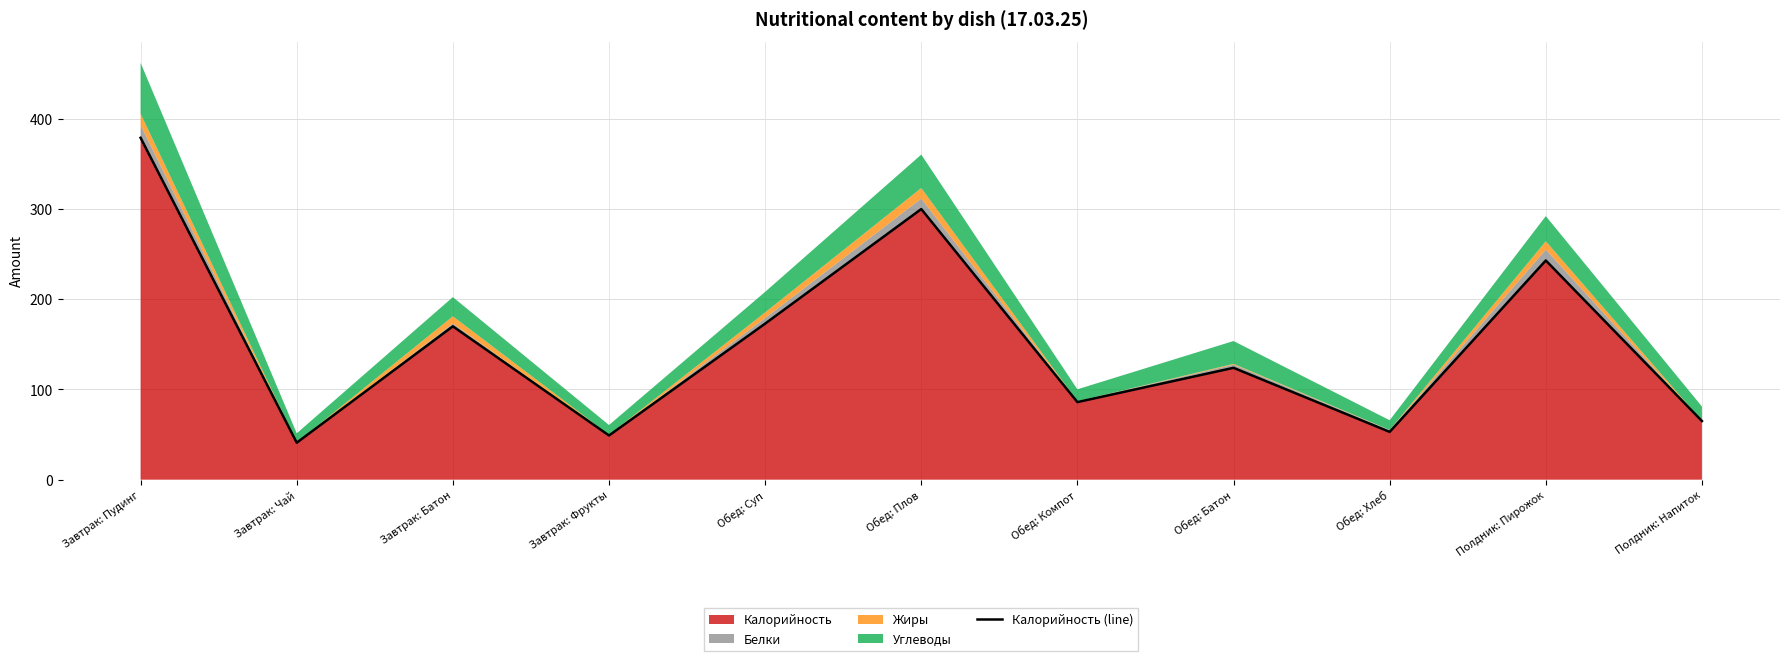

Reading right to left, extract all data points from this chart.

Полдник: Напиток=65	Полдник: Пирожок=243	Обед: Хлеб=53	Обед: Батон=124	Обед: Компот=86	Обед: Плов=300	Обед: Суп=173	Завтрак: Фрукты=49	Завтрак: Батон=170	Завтрак: Чай=41	Завтрак: Пудинг=379